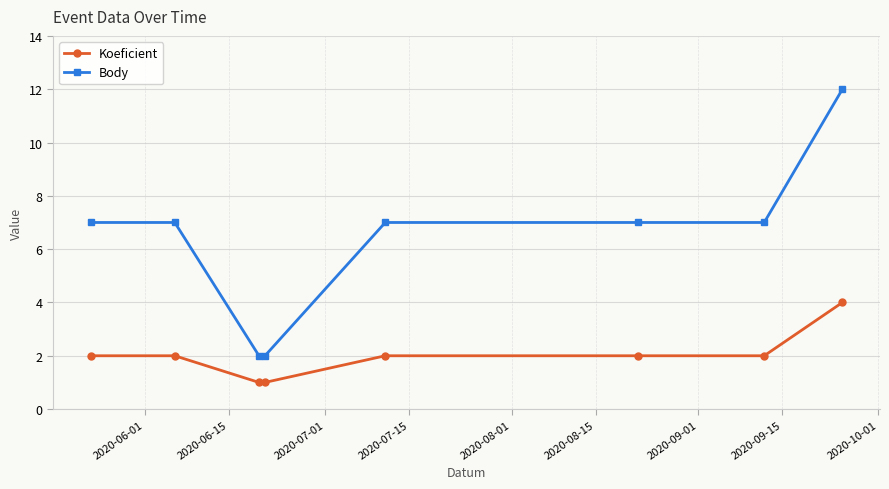

What is the greatest value displayed?

12